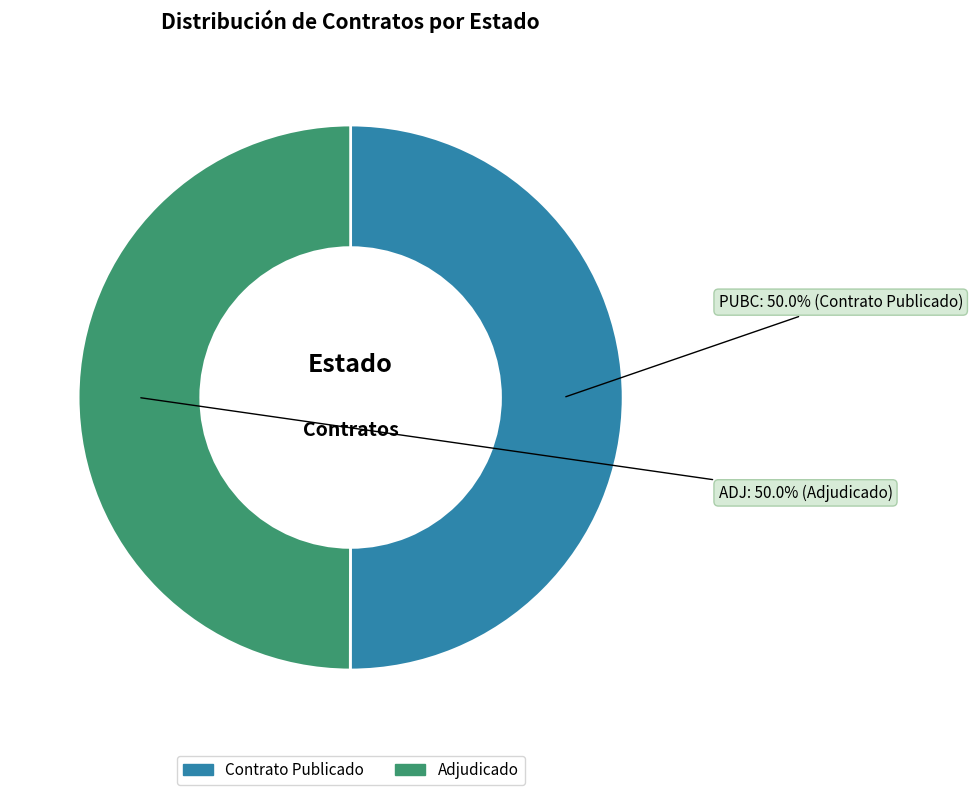

Do Contrato Publicado and Adjudicado together represent more than half of the pie?

Yes